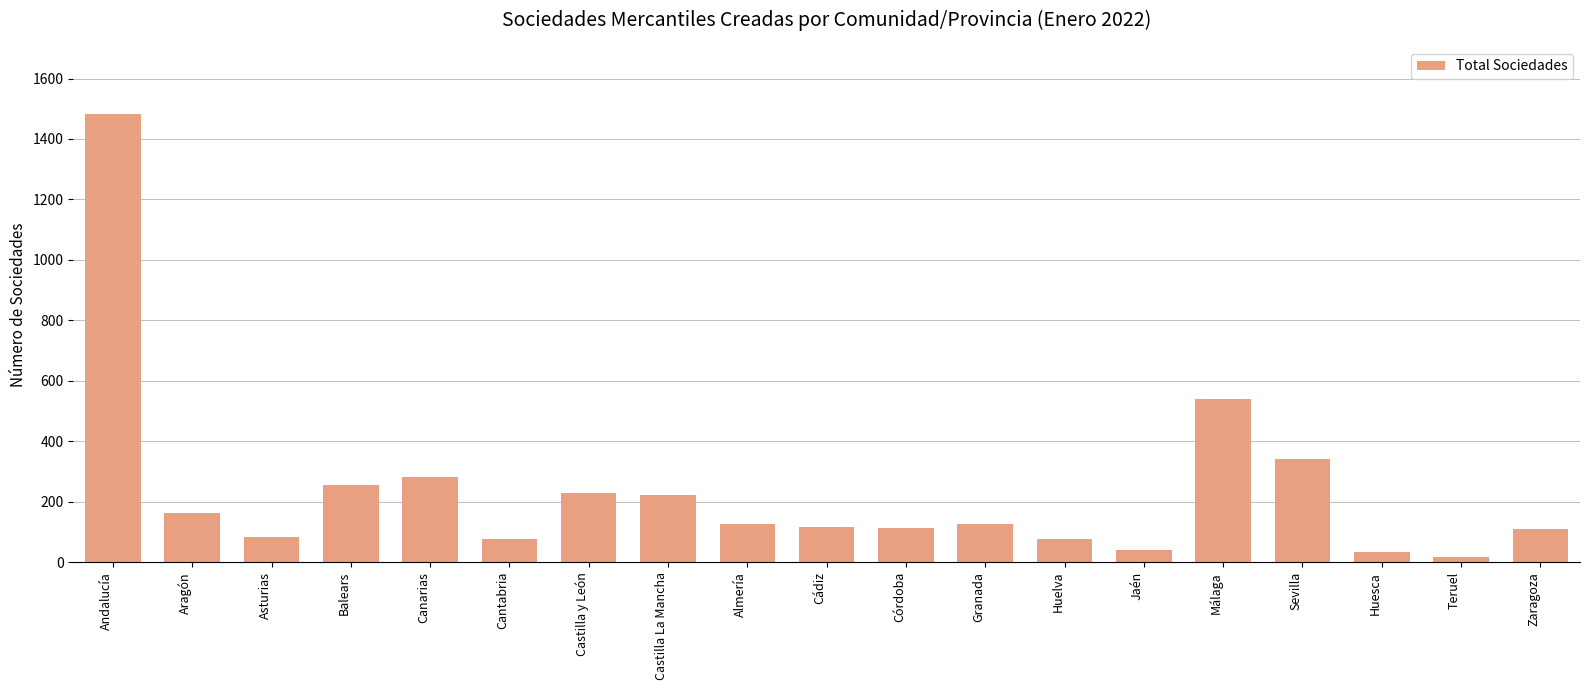

What is the value of the 17th bar from the left?

34